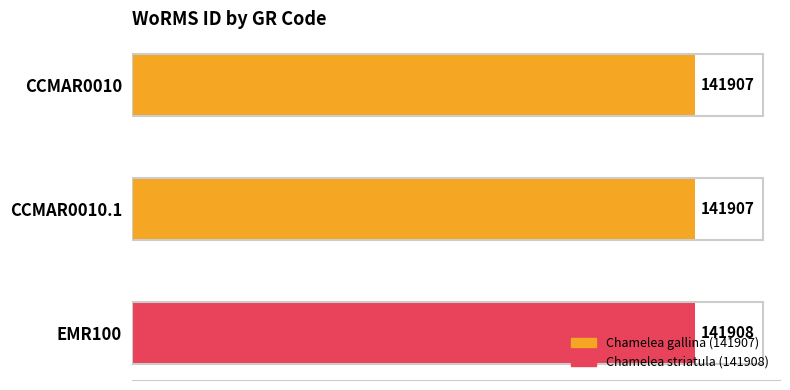

The chart shows a value of 141907 at CCMAR0010.1. True or false?

True